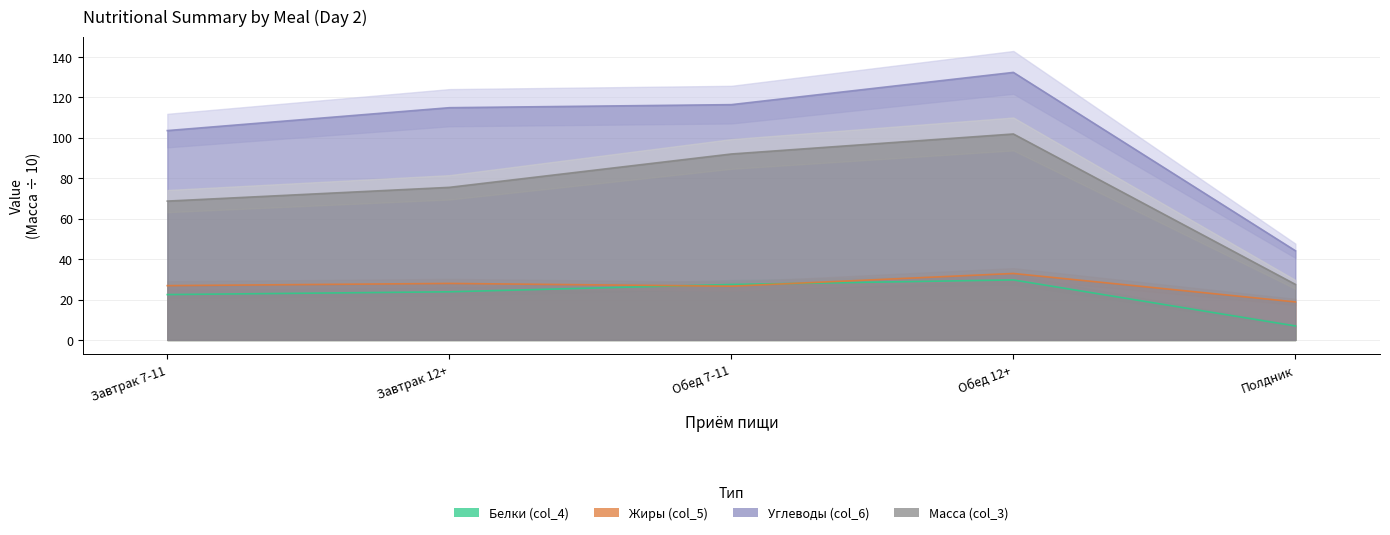

True or false: Белки (col_4) and Углеводы (col_6) intersect in this chart.

False